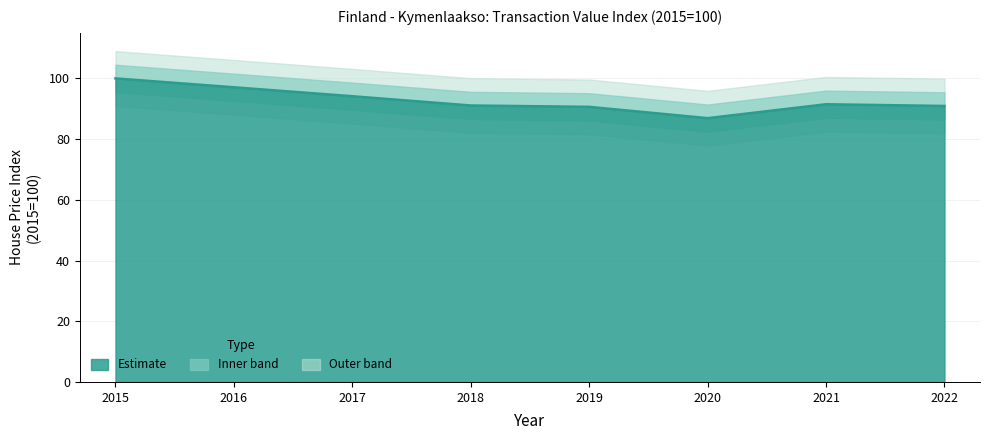

How many interior local valleys (lower than both neighbors) does the data have?

1